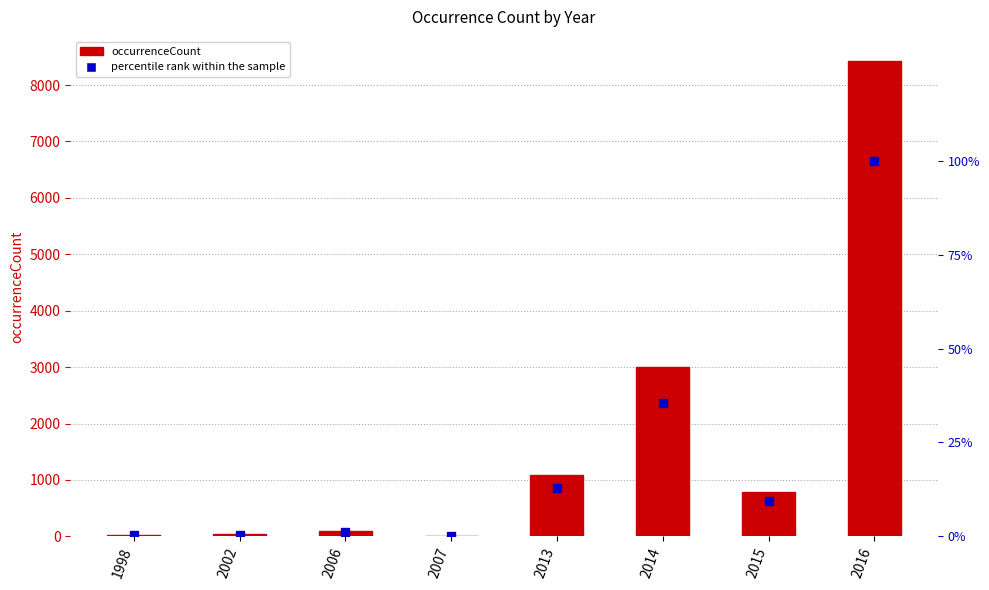

Is it true that percentile rank within the sample equals 0.1 at 2002?

False